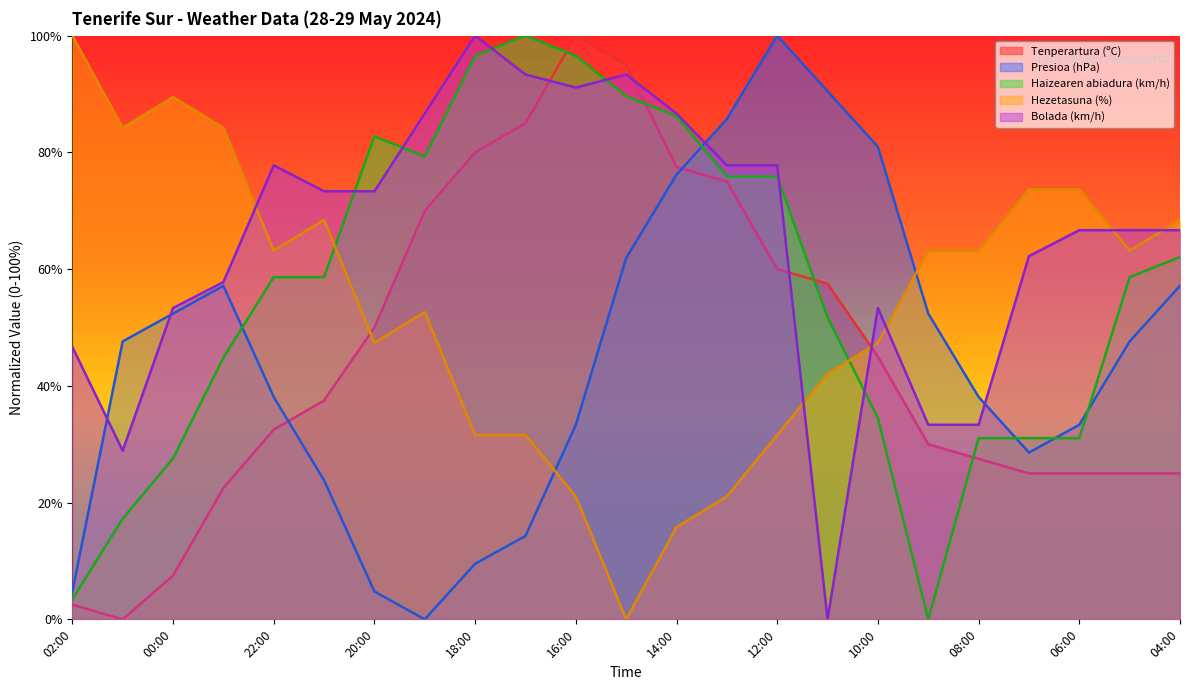

Rank the series at 18:00 from lowest to highest value.

Presioa (hPa), Hezetasuna (%), Tenperartura (ºC), Haizearen abiadura (km/h), Bolada (km/h)